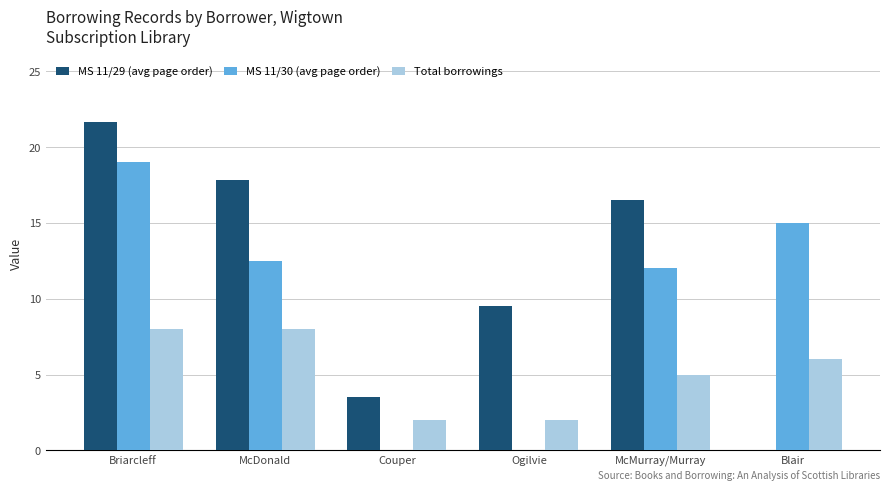

At which category is the sum across all series the highest?

Briarcleff